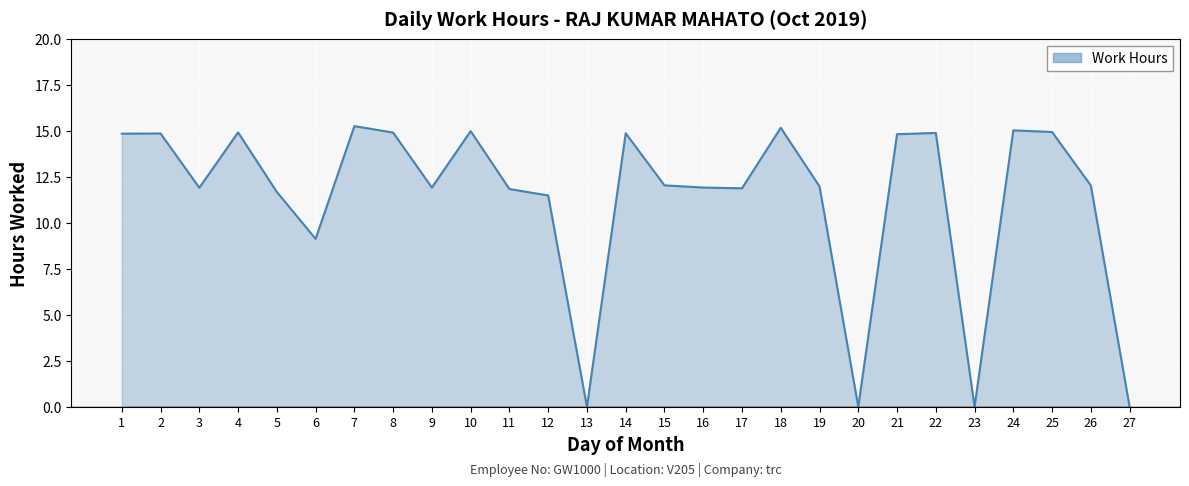

What is the ratio of the value at 6 to the value at 7?

0.6